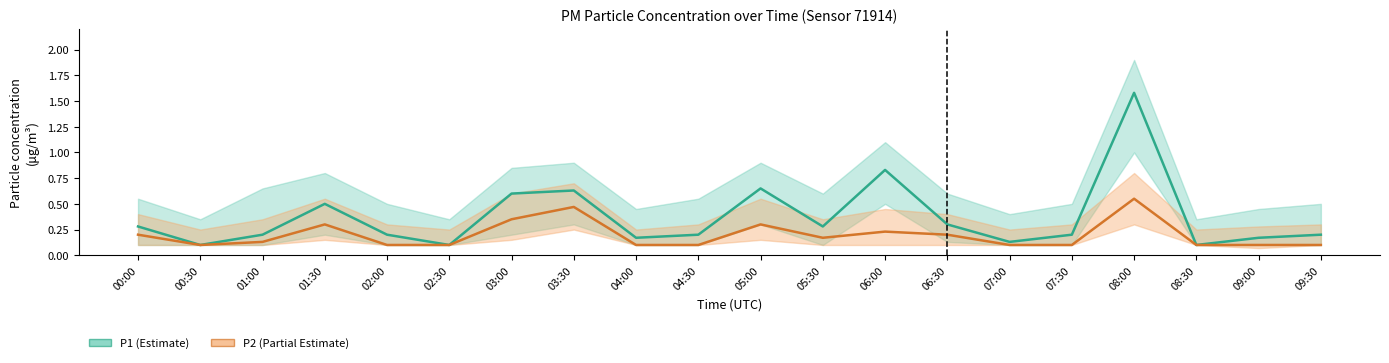

Which category has the lowest value across all series?

00:30